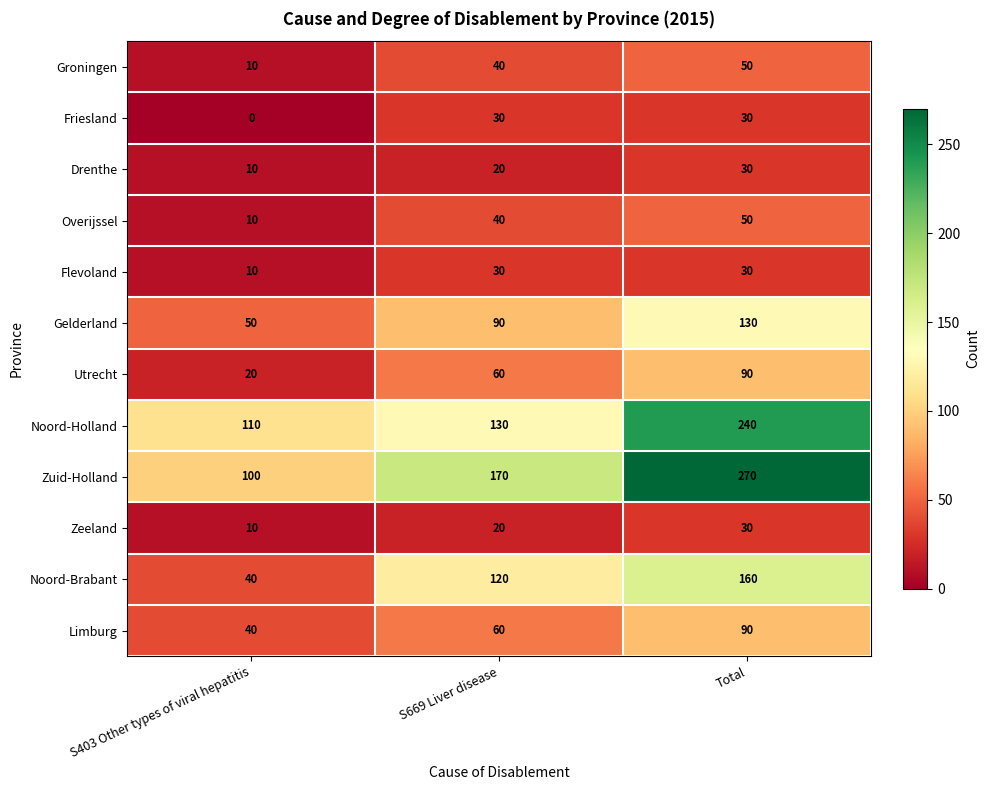

Which series has the widest spread of values?

Zuid-Holland